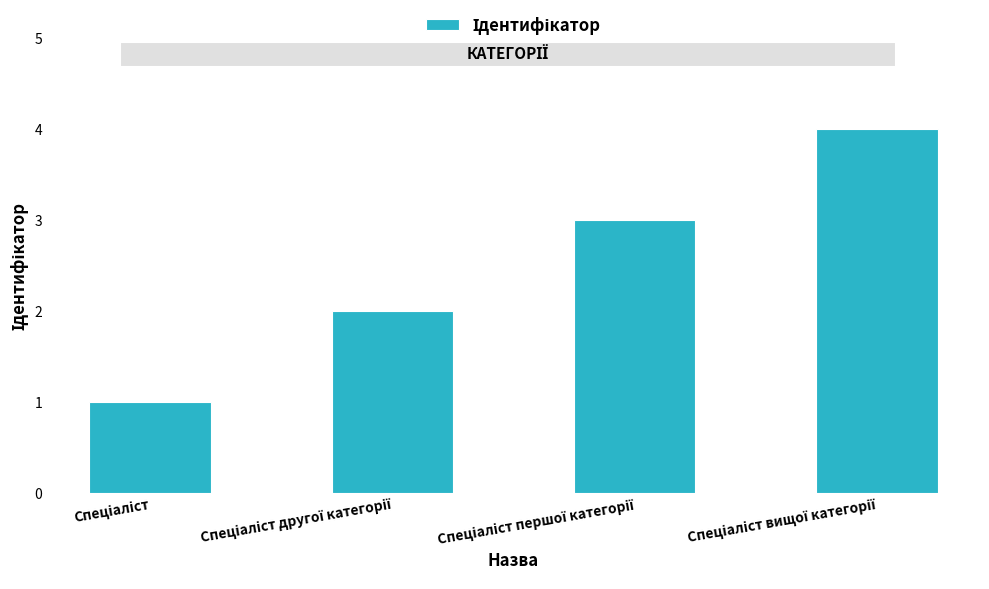

Are the bars grouped side by side (vs. stacked)?

No